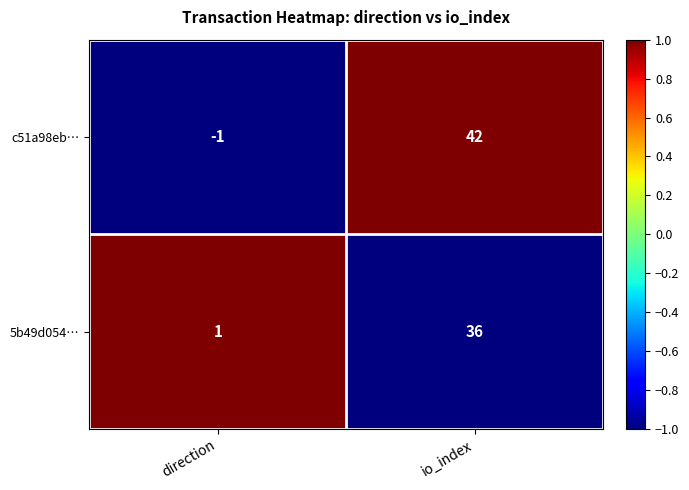

Rank the series at io_index from lowest to highest value.

5b49d054…, c51a98eb…